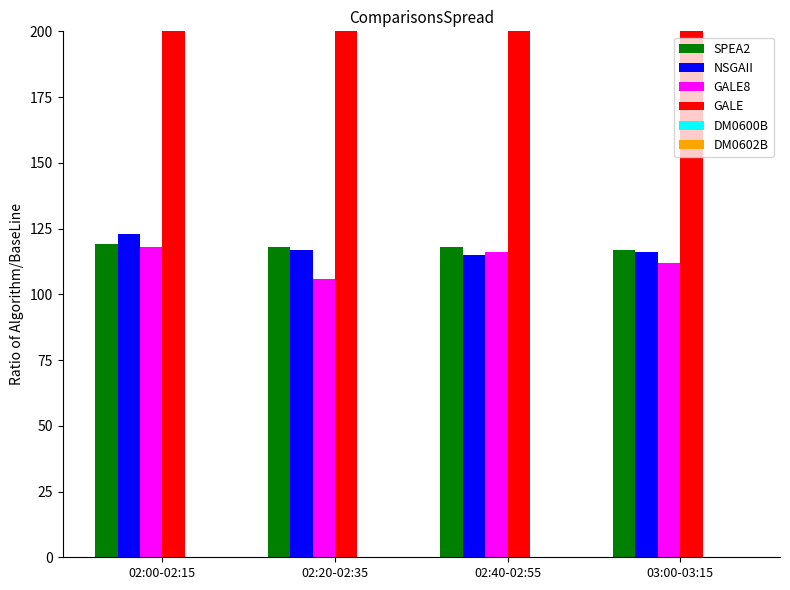

The GALE8 series shows 112 at 03:00-03:15. True or false?

True